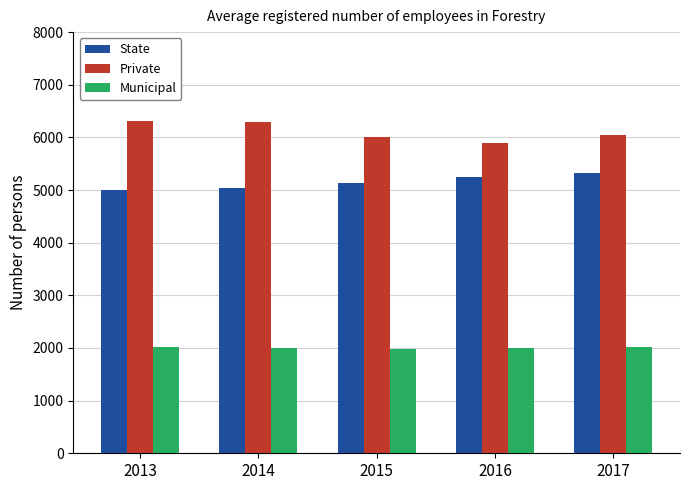

How many groups of bars are there?

5